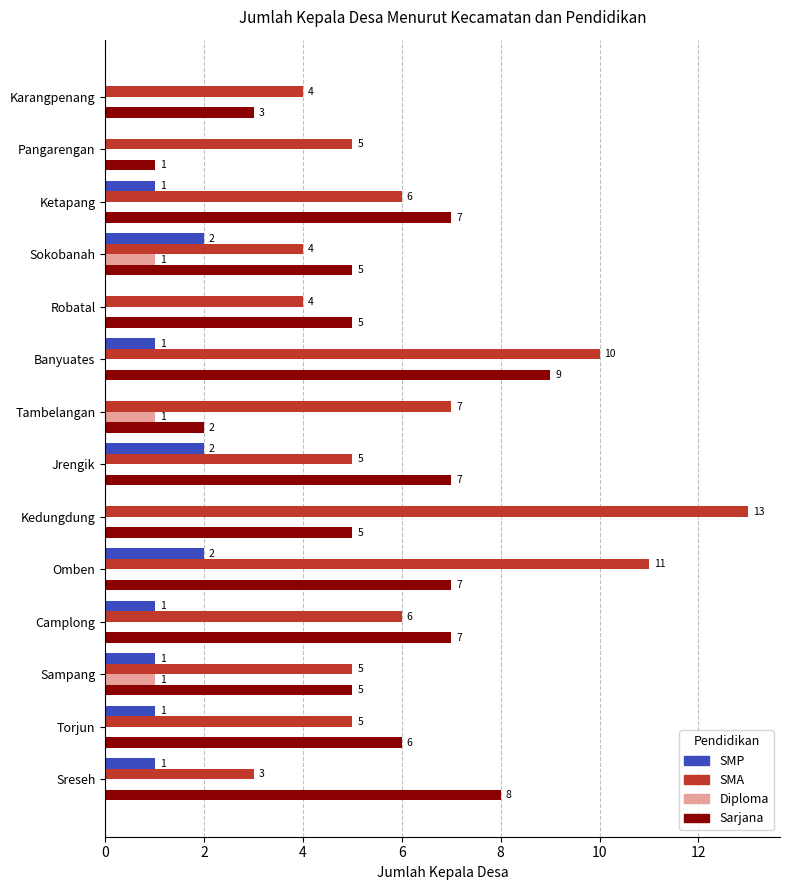

What is the total value across all series at Tambelangan?

10